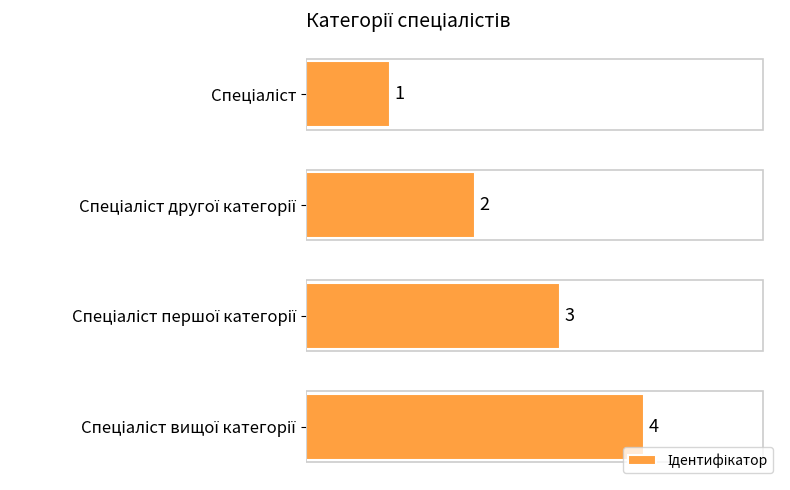

What is the sum of all values?

10